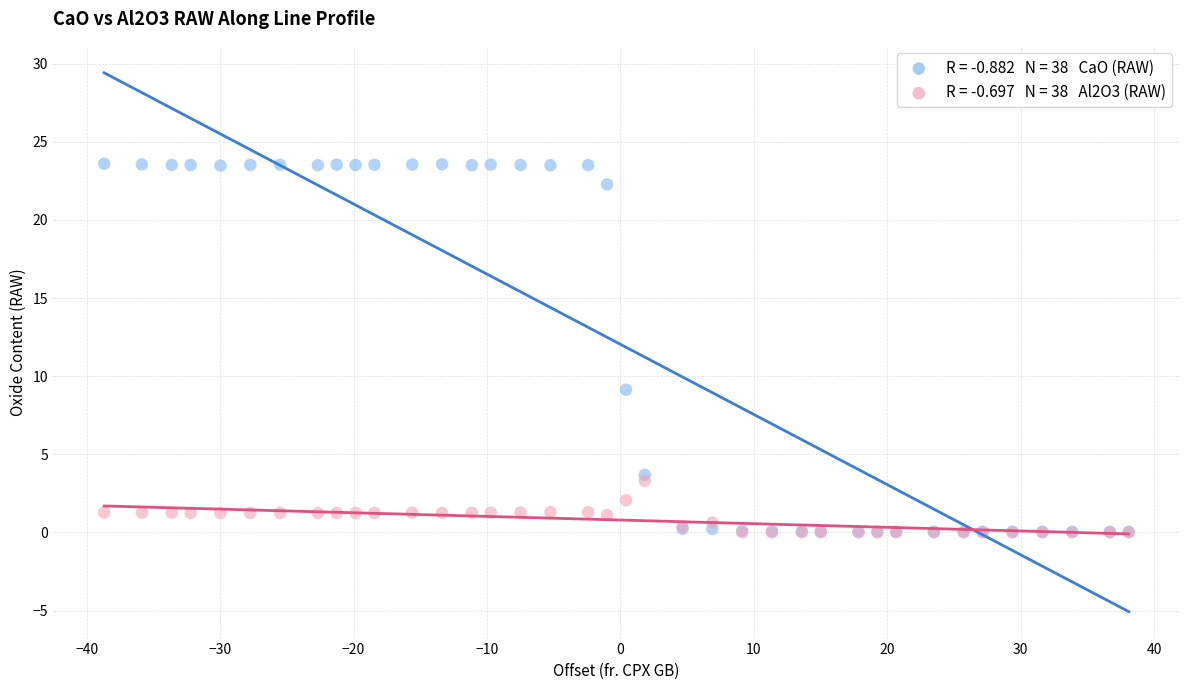

Across all series, what Y value is closest to 11?

9.1